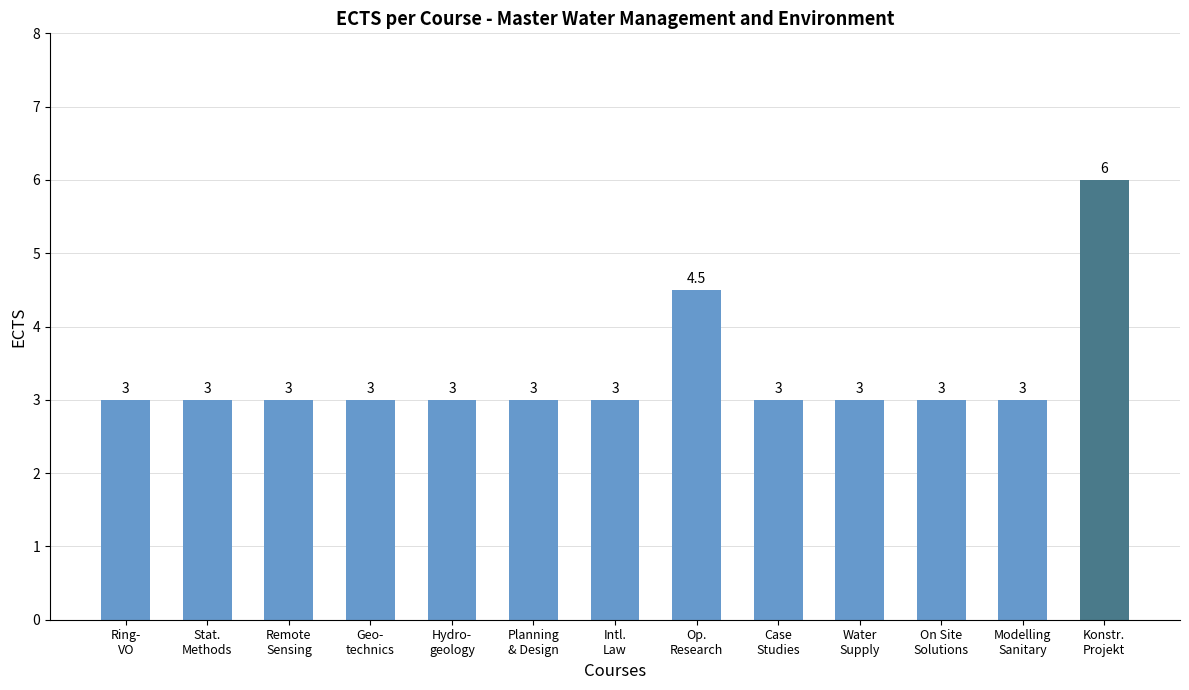

What is the maximum value shown in the chart?

6.0